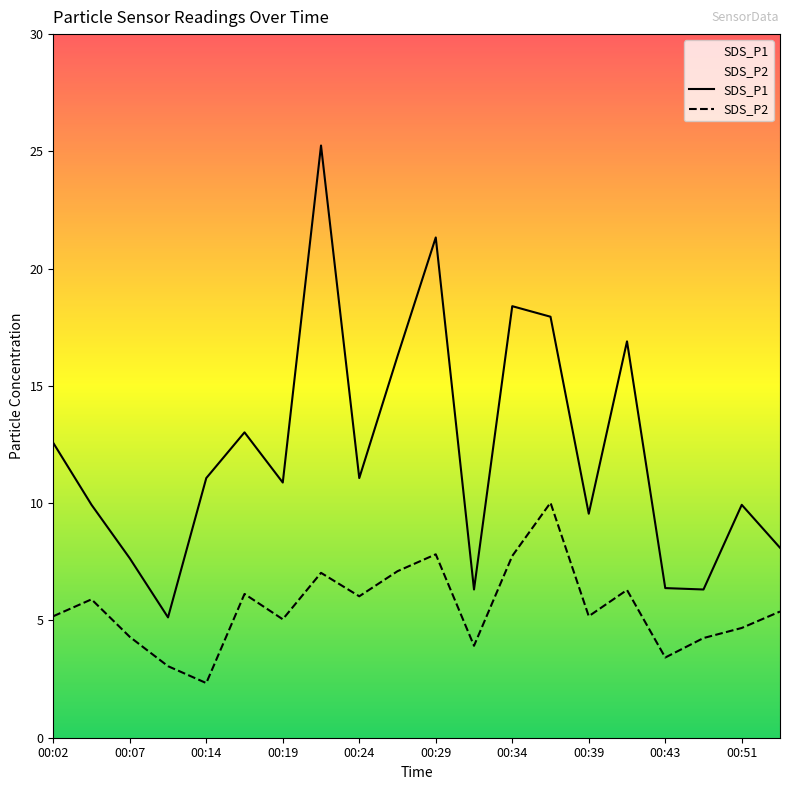

Reading left to right, what are all the values shown in this chart?

SDS_P1: 12.6	9.9	7.7	5.1	11.1	13.0	10.9	25.2	11.1	16.3	21.3	6.3	18.4	17.9	9.6	16.9	6.4	6.3	9.9	8.1
SDS_P2: 5.2	5.9	4.3	3.0	2.3	6.1	5.0	7.0	6.0	7.1	7.8	3.9	7.8	10.0	5.2	6.3	3.4	4.2	4.7	5.4